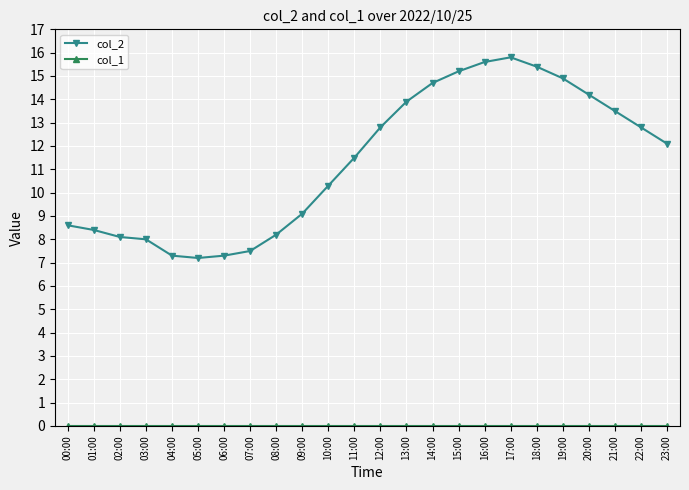

What is the total value across all series at 20:00?

14.2